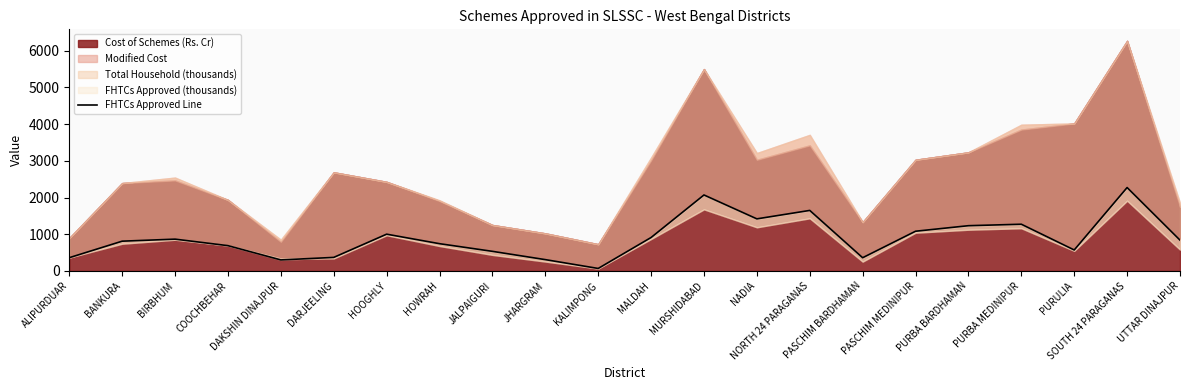

Reading left to right, what are all the values shown in this chart?

ALIPURDUAR=360.8	BANKURA=811.1	BIRBHUM=866.4	COOCHBEHAR=689.3	DAKSHIN DINAJPUR=300.5	DARJEELING=368.7	HOOGHLY=1001.8	HOWRAH=742.6	JALPAIGURI=534.1	JHARGRAM=308.2	KALIMPONG=67.4	MALDAH=911.1	MURSHIDABAD=2070.5	NADIA=1419.3	NORTH 24 PARAGANAS=1649.4	PASCHIM BARDHAMAN=360.0	PASCHIM MEDINIPUR=1082.2	PURBA BARDHAMAN=1233.1	PURBA MEDINIPUR=1273.1	PURULIA=571.2	SOUTH 24 PARAGANAS=2273.0	UTTAR DINAJPUR=839.4